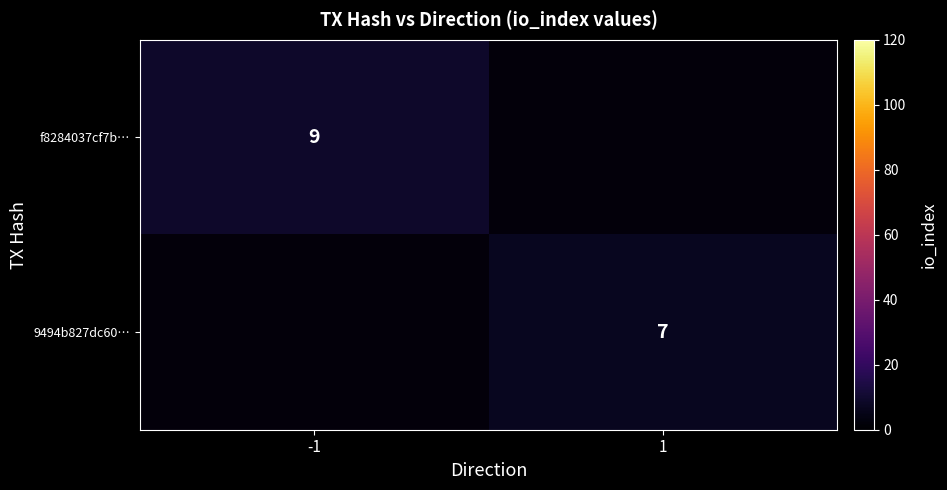

Count the number of categories in the chart.

2